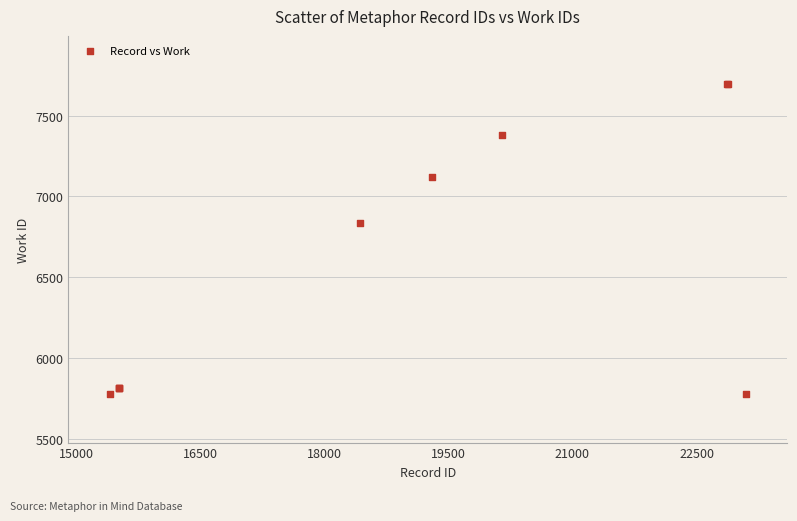

What Y value in the scatter plot is closest to 6734?

6833